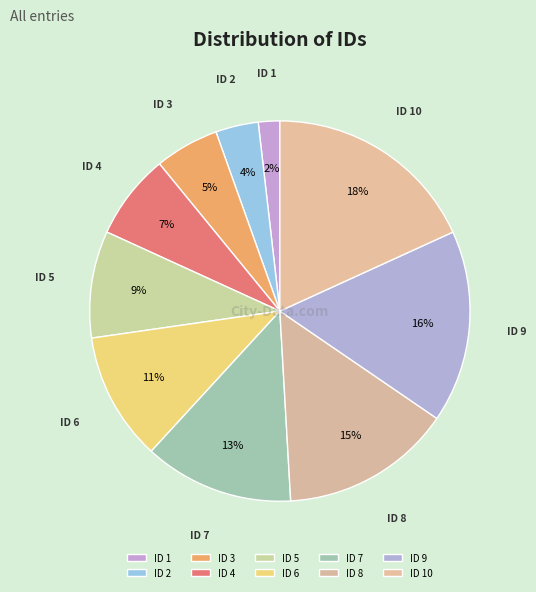

Is it true that ID 8 is 5% of the pie?

False